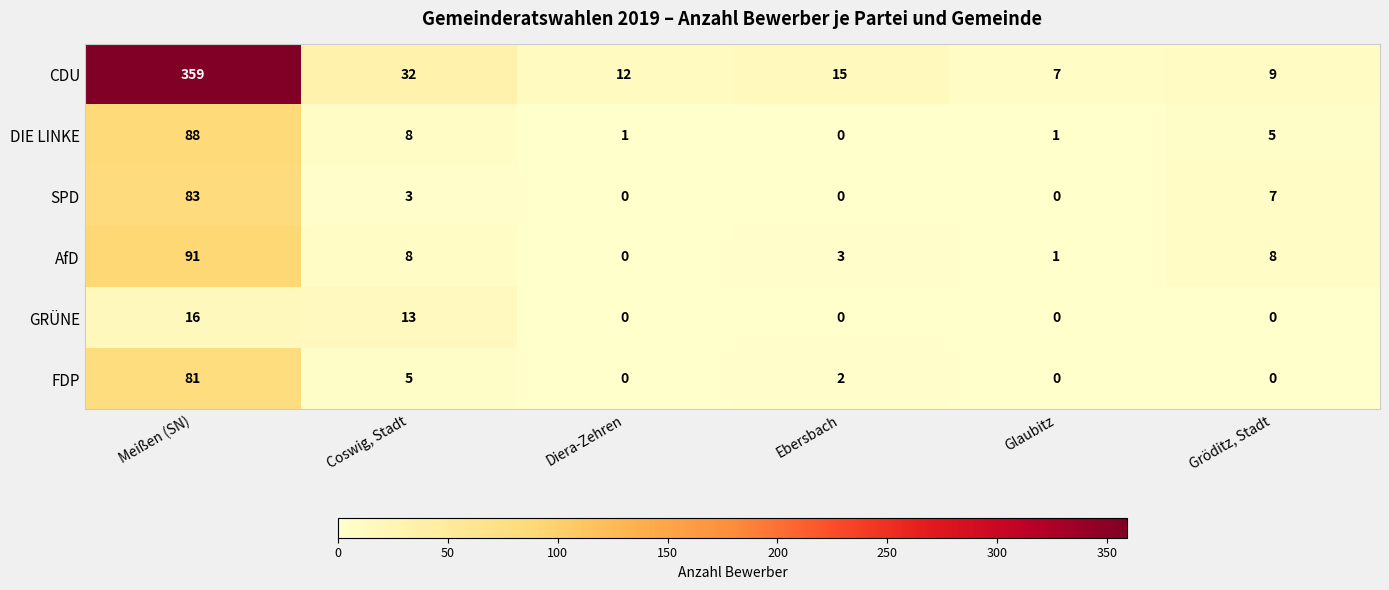

Rank the series by their maximum value, from lowest to highest.

GRÜNE, FDP, SPD, DIE LINKE, AfD, CDU